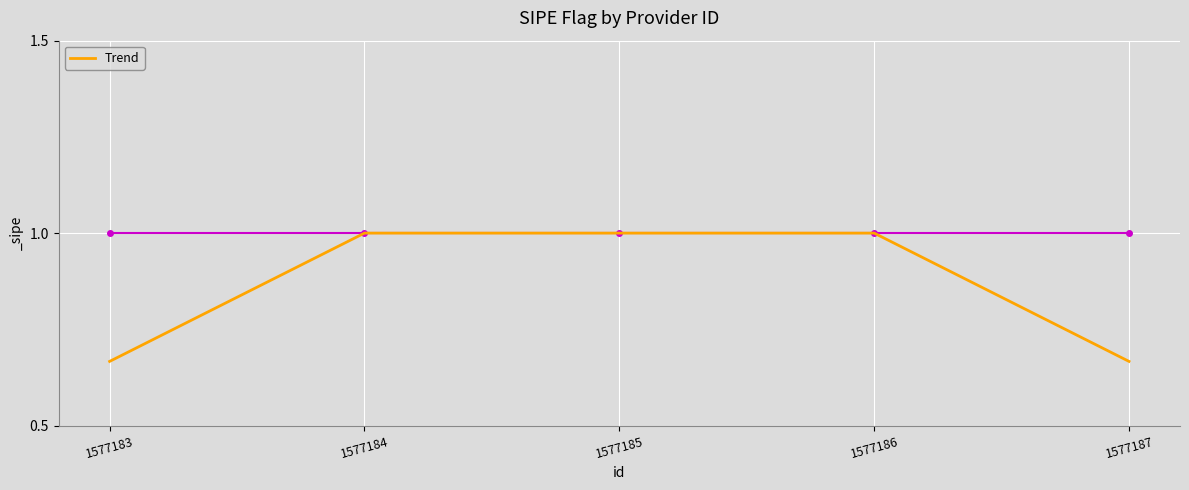

What is the difference between the maximum and minimum values?

0.3